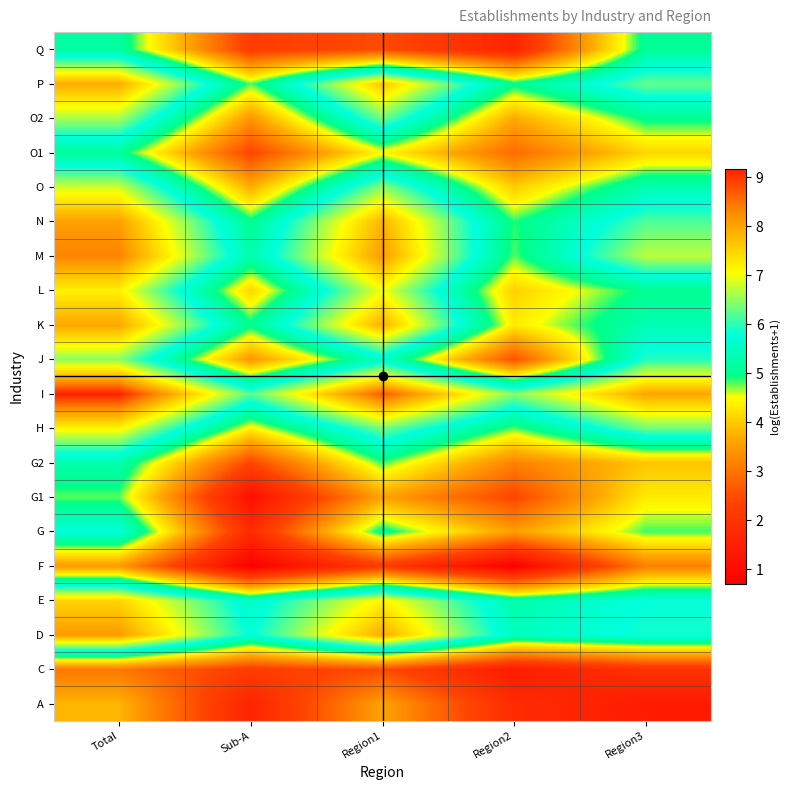

Reading left to right, transcribe all the data shown in this chart.

A: Total=3.8	Sub-A=1.6	Region1=3.6	Region2=1.8	Region3=1.4
C: Total=3.0	Sub-A=2.2	Region1=2.5	Region2=1.4	Region3=1.9
D: Total=8.1	Sub-A=5.7	Region1=7.9	Region2=5.5	Region3=5.9
E: Total=7.5	Sub-A=5.5	Region1=7.2	Region2=5.3	Region3=5.8
F: Total=3.5	Sub-A=0.7	Region1=2.2	Region2=0.7	Region3=3.1
G: Total=5.8	Sub-A=1.8	Region1=5.1	Region2=3.5	Region3=4.8
G1: Total=4.8	Sub-A=1.1	Region1=3.6	Region2=2.4	Region3=4.3
G2: Total=5.3	Sub-A=2.4	Region1=4.8	Region2=3.2	Region3=3.9
H: Total=7.1	Sub-A=4.4	Region1=6.4	Region2=4.8	Region3=6.3
I: Total=9.2	Sub-A=6.2	Region1=8.7	Region2=6.4	Region3=8.0
J: Total=6.5	Sub-A=3.4	Region1=5.5	Region2=2.6	Region3=6.0
K: Total=8.0	Sub-A=5.0	Region1=7.9	Region2=4.3	Region3=5.3
L: Total=7.2	Sub-A=4.1	Region1=7.0	Region2=4.1	Region3=5.0
M: Total=8.4	Sub-A=5.3	Region1=8.1	Region2=4.8	Region3=6.7
N: Total=8.1	Sub-A=5.0	Region1=7.8	Region2=4.9	Region3=6.2
O: Total=6.8	Sub-A=3.7	Region1=6.5	Region2=4.0	Region3=5.3
O1: Total=5.1	Sub-A=2.4	Region1=4.5	Region2=2.9	Region3=4.1
O2: Total=6.6	Sub-A=3.4	Region1=6.3	Region2=3.7	Region3=5.0
P: Total=7.9	Sub-A=4.8	Region1=7.6	Region2=5.0	Region3=6.3
Q: Total=5.2	Sub-A=2.2	Region1=2.5	Region2=1.6	Region3=5.1